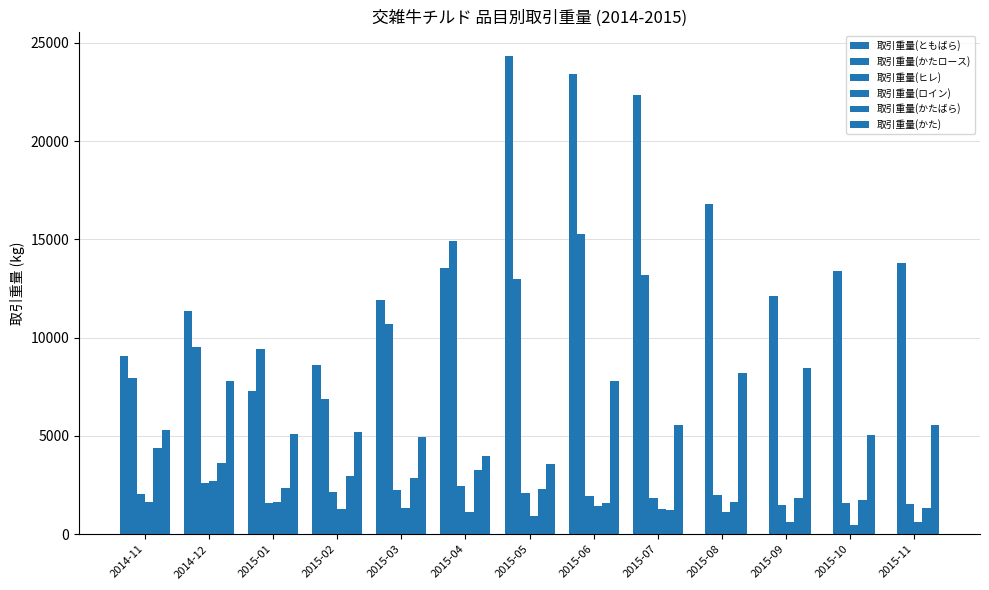

Count the number of categories in the chart.

13